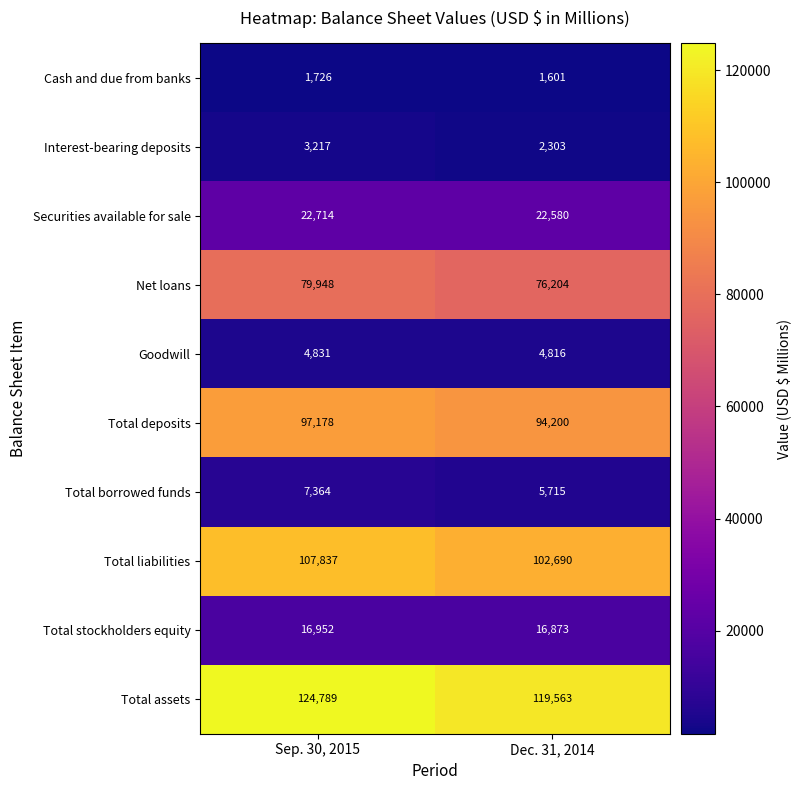

What is the difference between the highest and lowest values at Sep. 30, 2015?

123063